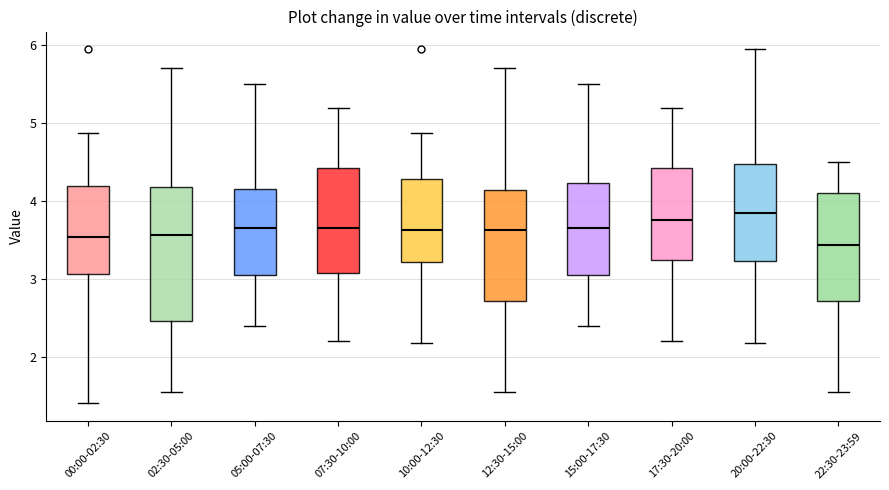

Comparing the boxes themselves (not the whiskers), which one is the tallest?

02:30-05:00